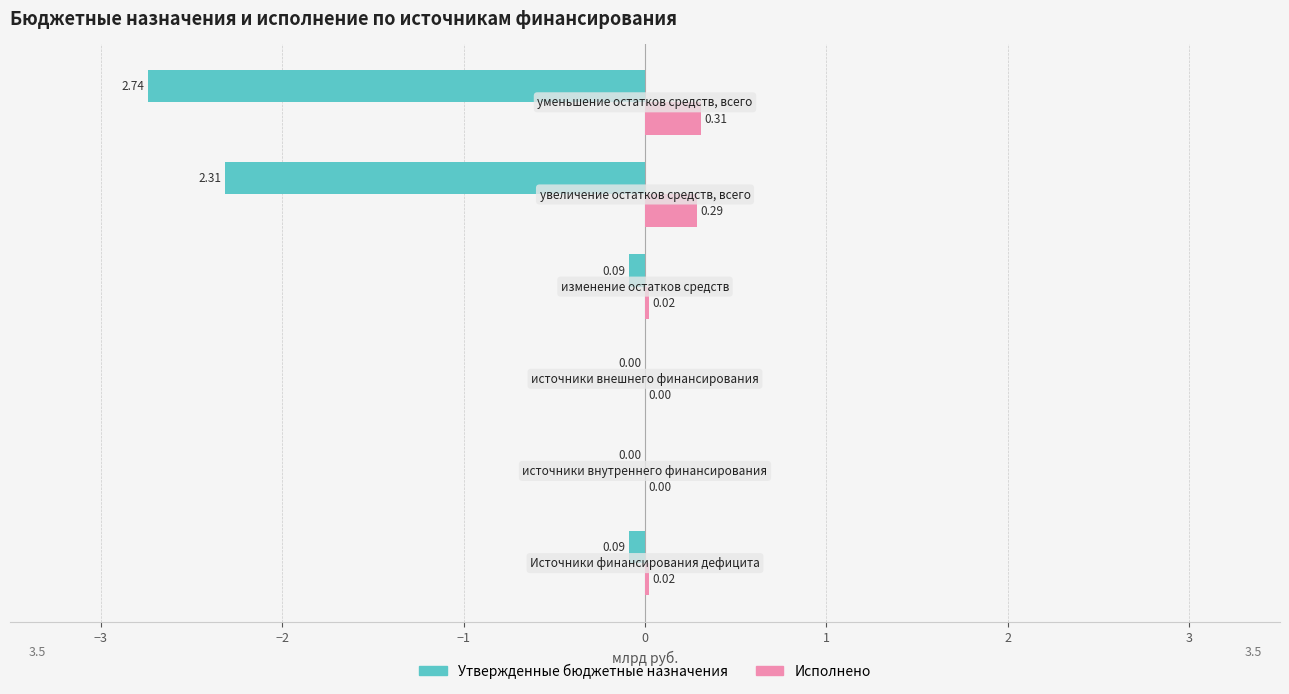

Which series has the largest total across all categories?

Исполнено